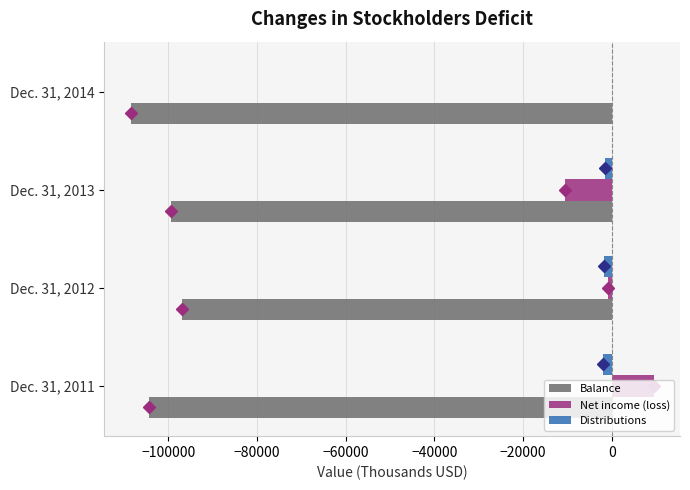

What is the sum of all Distributions values?

-5342